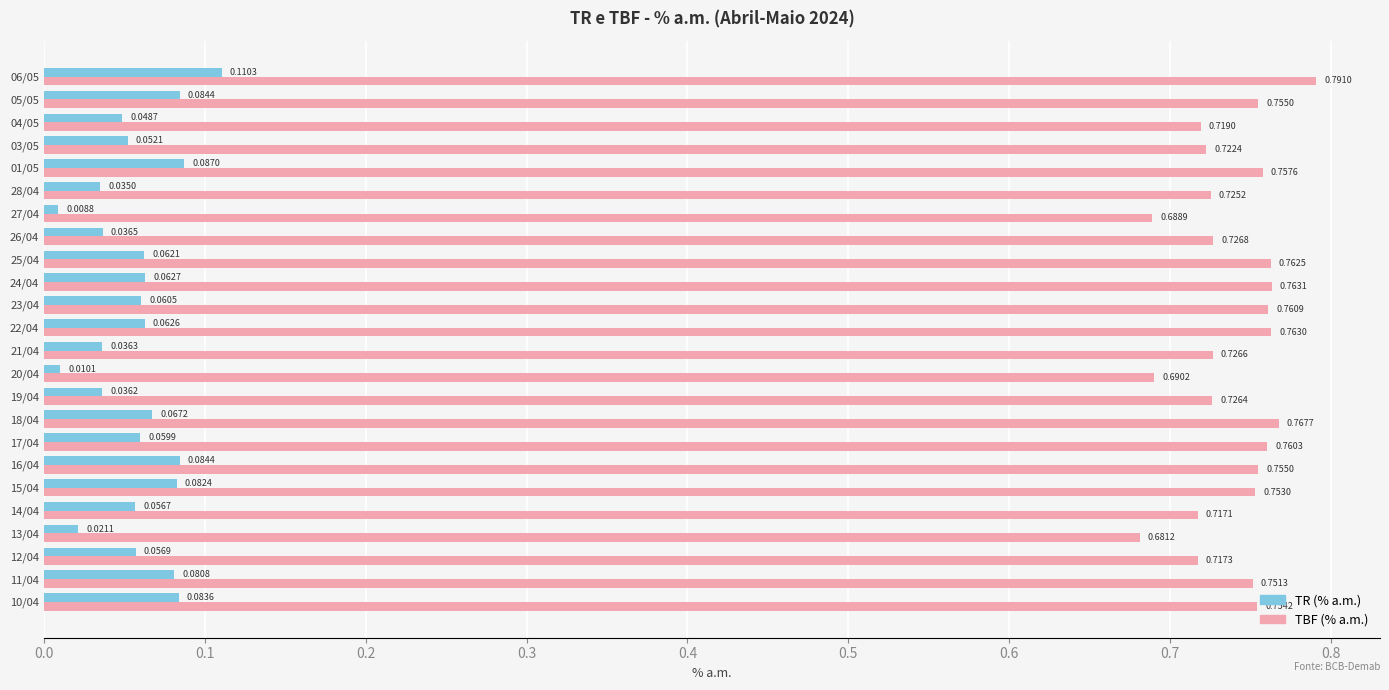

What is the sum of the TBF (% a.m.) values at 12/04 and 15/04?

1.5